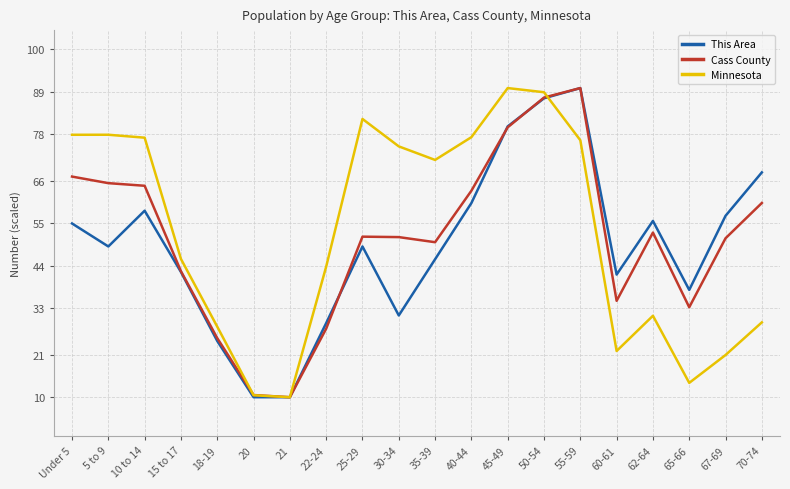

What is the average value of the Minnesota series?

52.5